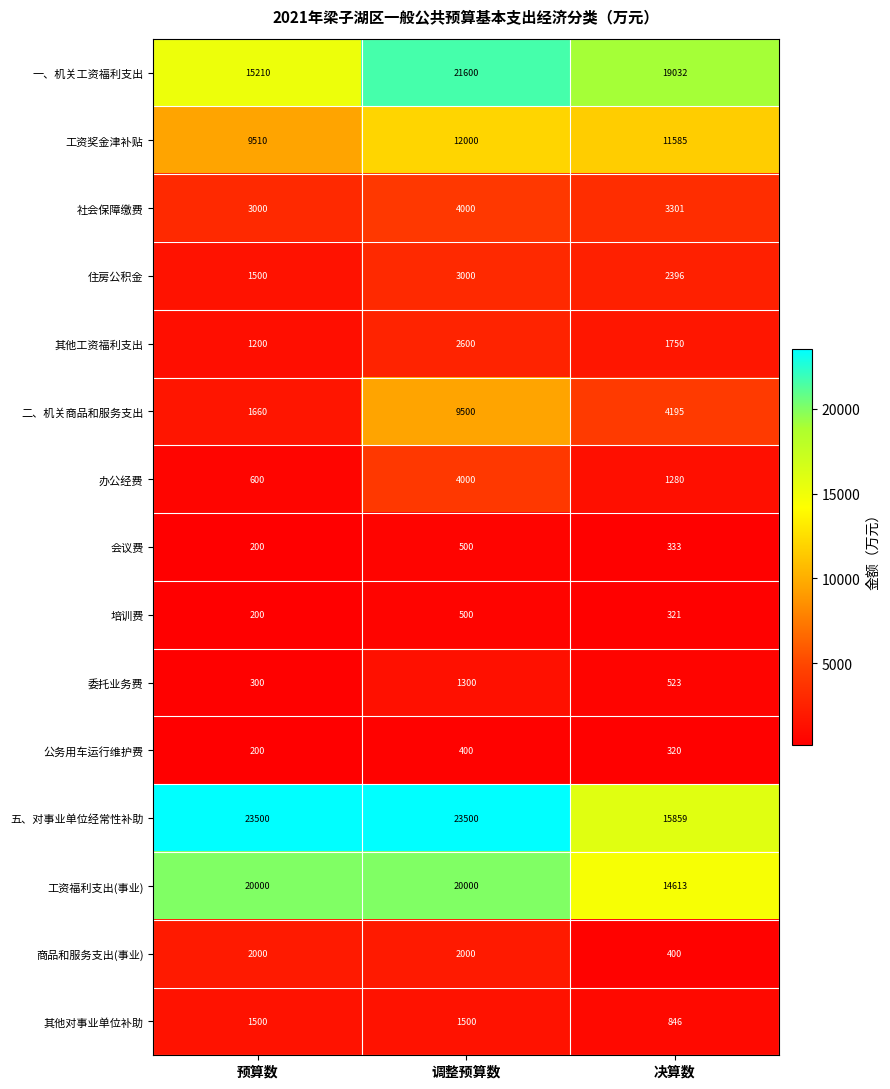

How many data points does each series have?

3